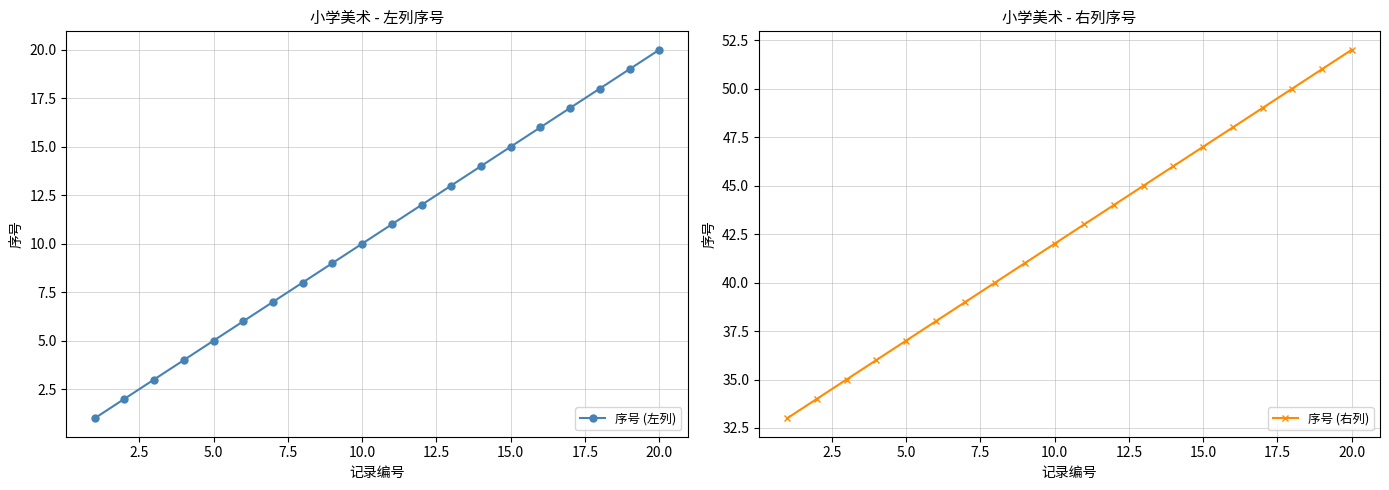

The 序号 (右列) series shows 52 at 20.0. True or false?

True